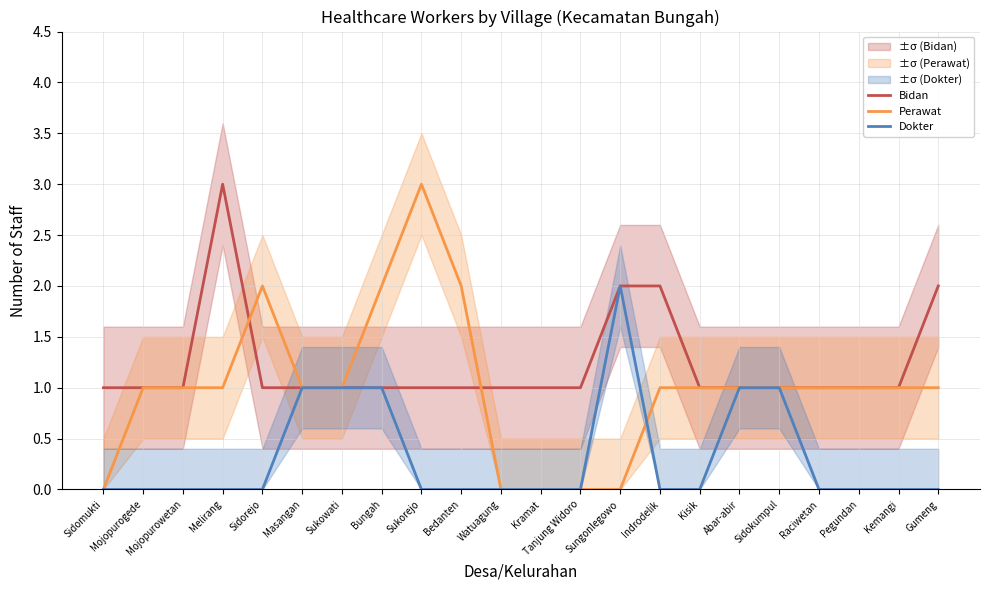

At how many categories does at least one series exceed 0?

22